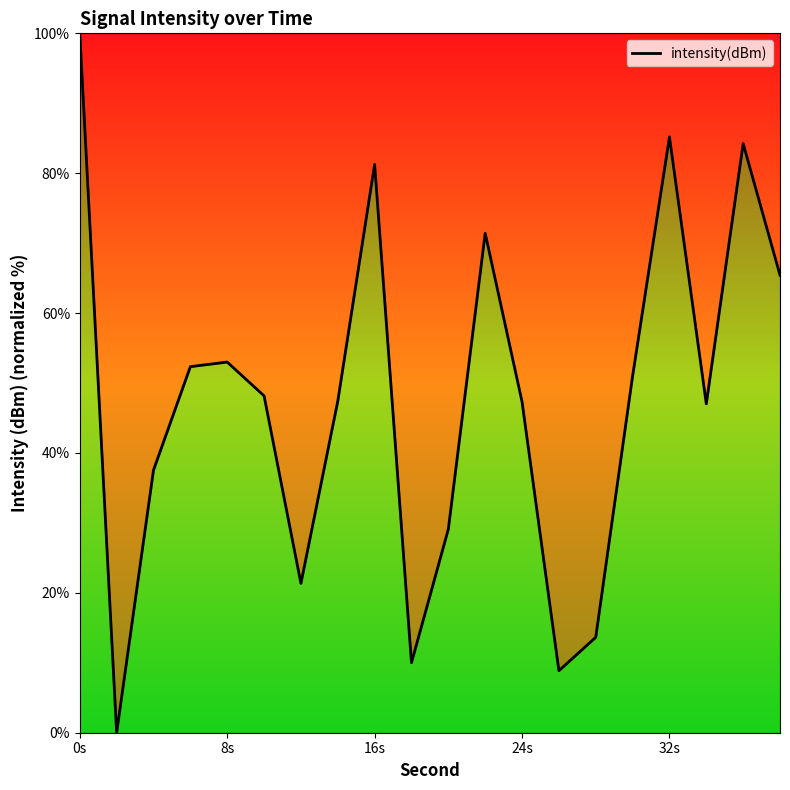

What is the greatest value displayed?

100.0